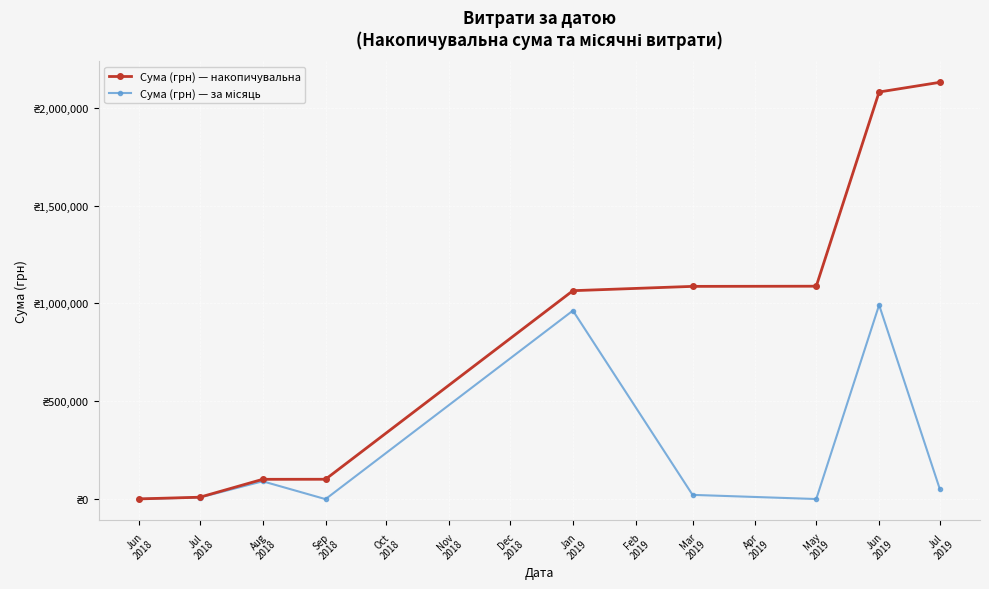

Is this an area chart (filled region under the line)?

No